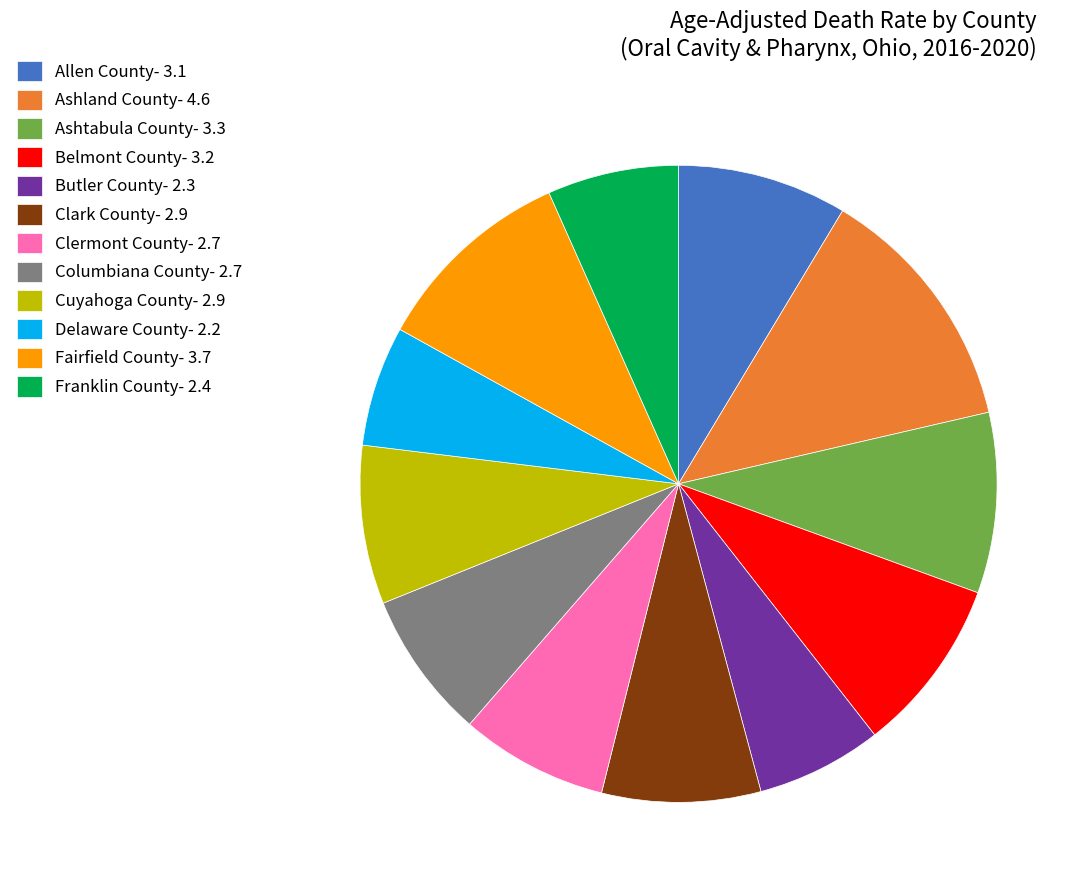

Does Columbiana County account for over 50% of the chart?

No